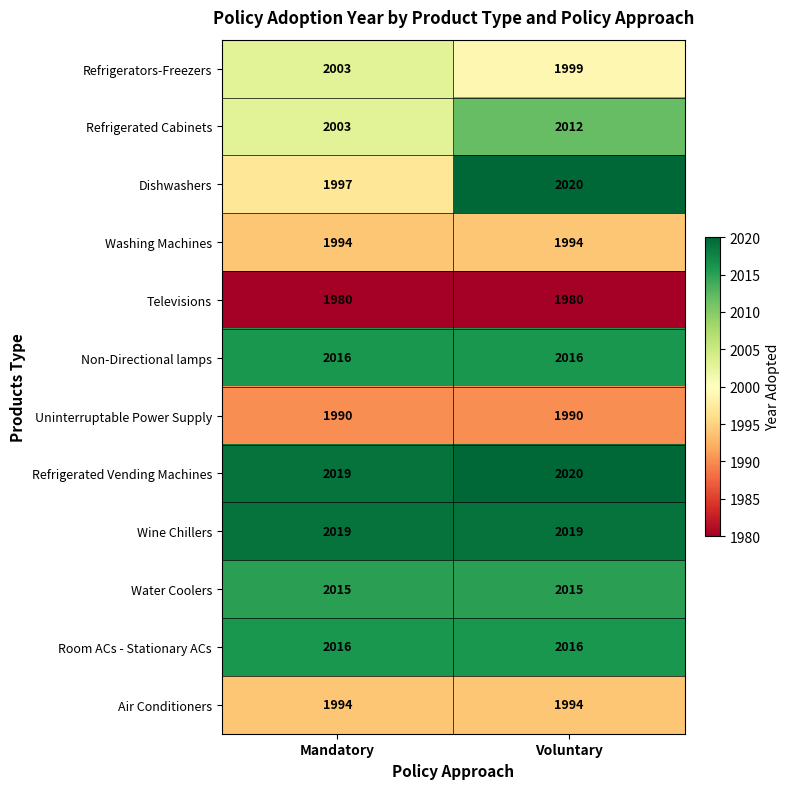

Between Mandatory and Voluntary, which series saw the biggest shift?

Dishwashers